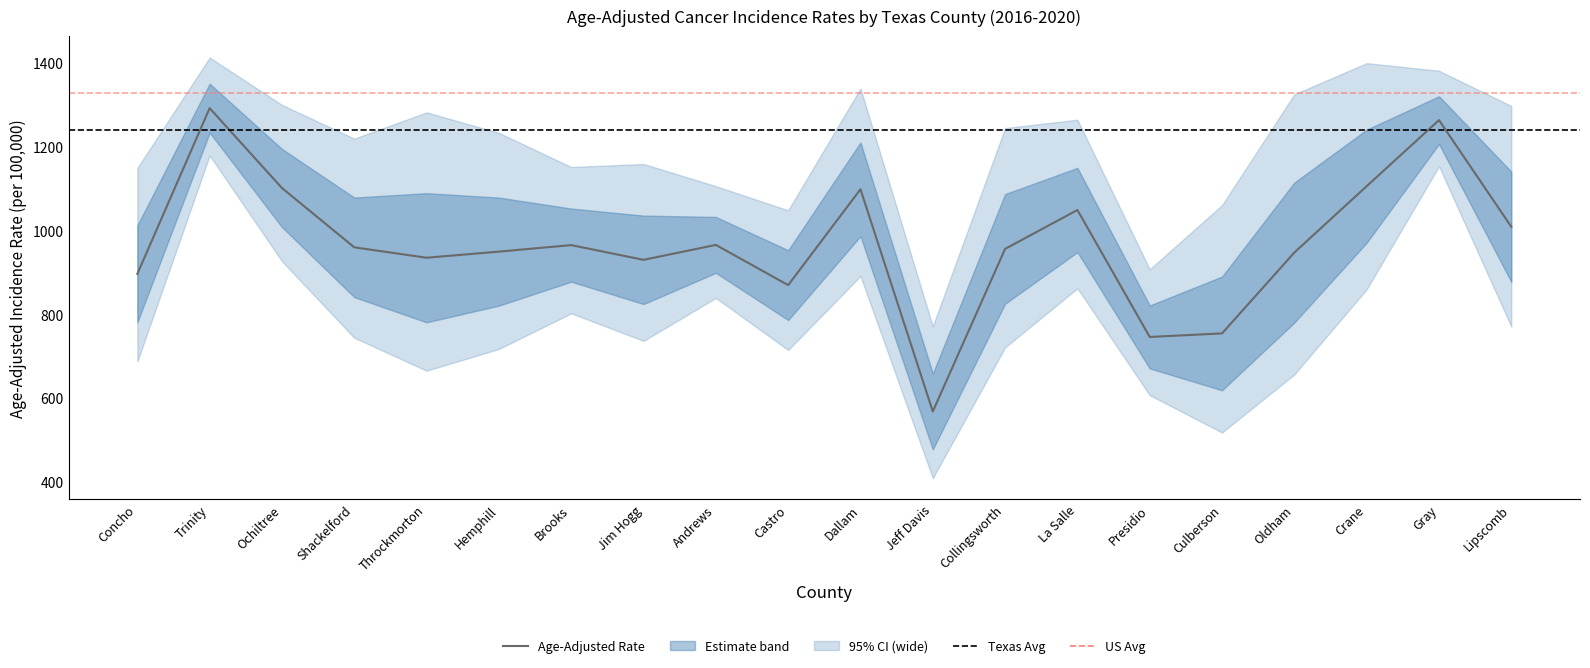

How many lines are shown in the chart?

3